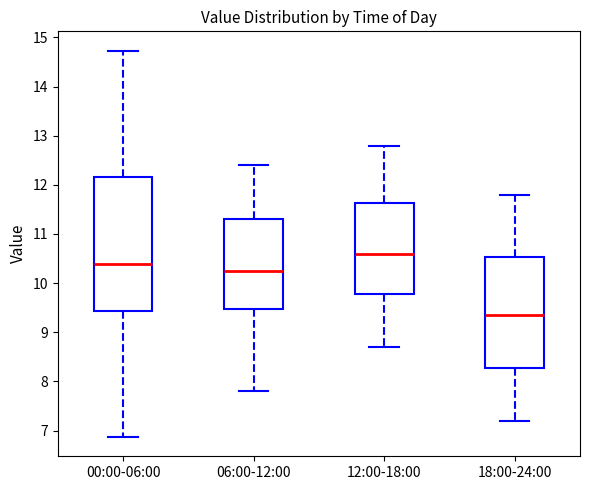

Where does the median line of the box for 00:00-06:00 sit on the y-axis? The values are not printed on the chart, so give them approximately, as read against the axis.

10.4